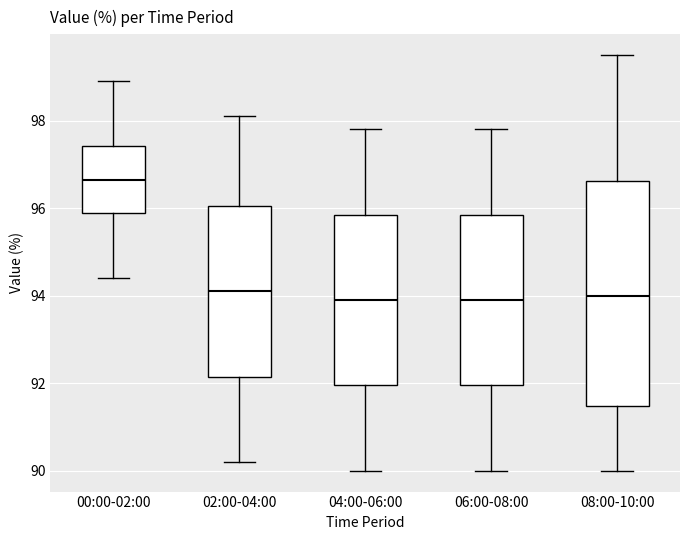

Reading left to right, transcribe this box plot: for each box, give where its median line is, the range the box spans, and where its two whiskers end, as read against the y-axis. The values are not printed on the chart, so give them approximately, as read against the axis.

00:00-02:00: median 96.6, box 96.0 to 97.4, whiskers 94.4 to 99.0
02:00-04:00: median 94.2, box 92.2 to 96.0, whiskers 90.2 to 98.2
04:00-06:00: median 94.0, box 92.0 to 95.8, whiskers 90.0 to 97.8
06:00-08:00: median 94.0, box 92.0 to 95.8, whiskers 90.0 to 97.8
08:00-10:00: median 94.0, box 91.4 to 96.6, whiskers 90.0 to 99.6